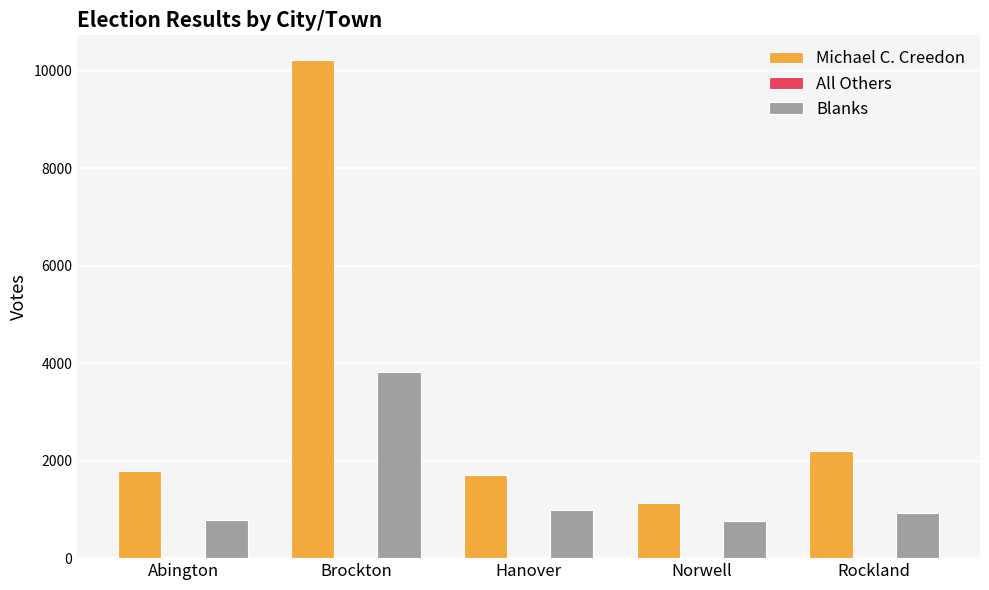

Which series has the widest spread of values?

Michael C. Creedon